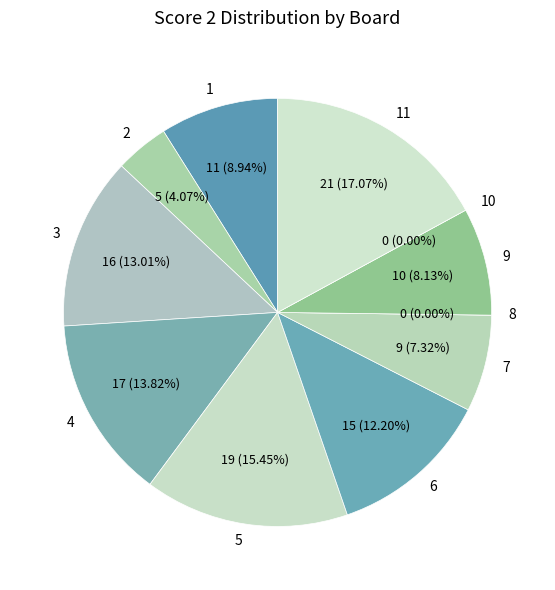

True or false: 9 accounts for 8% of the total.

True